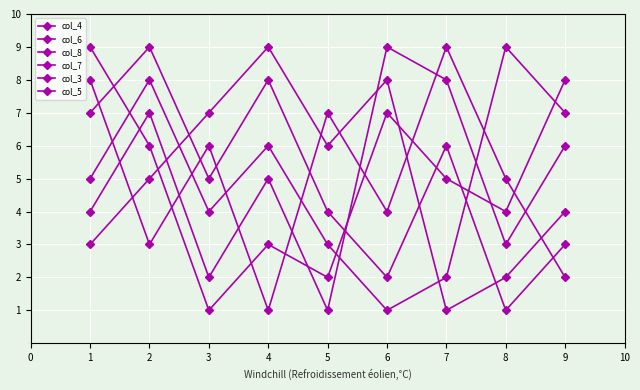

What is the greatest value displayed?

9